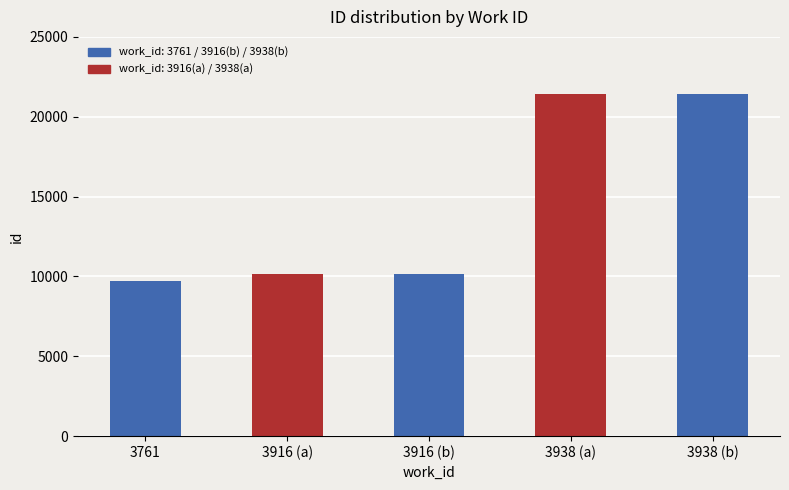

Approximately how many times larger is the value at 3916 (a) compared to 3938 (b)?

0.5